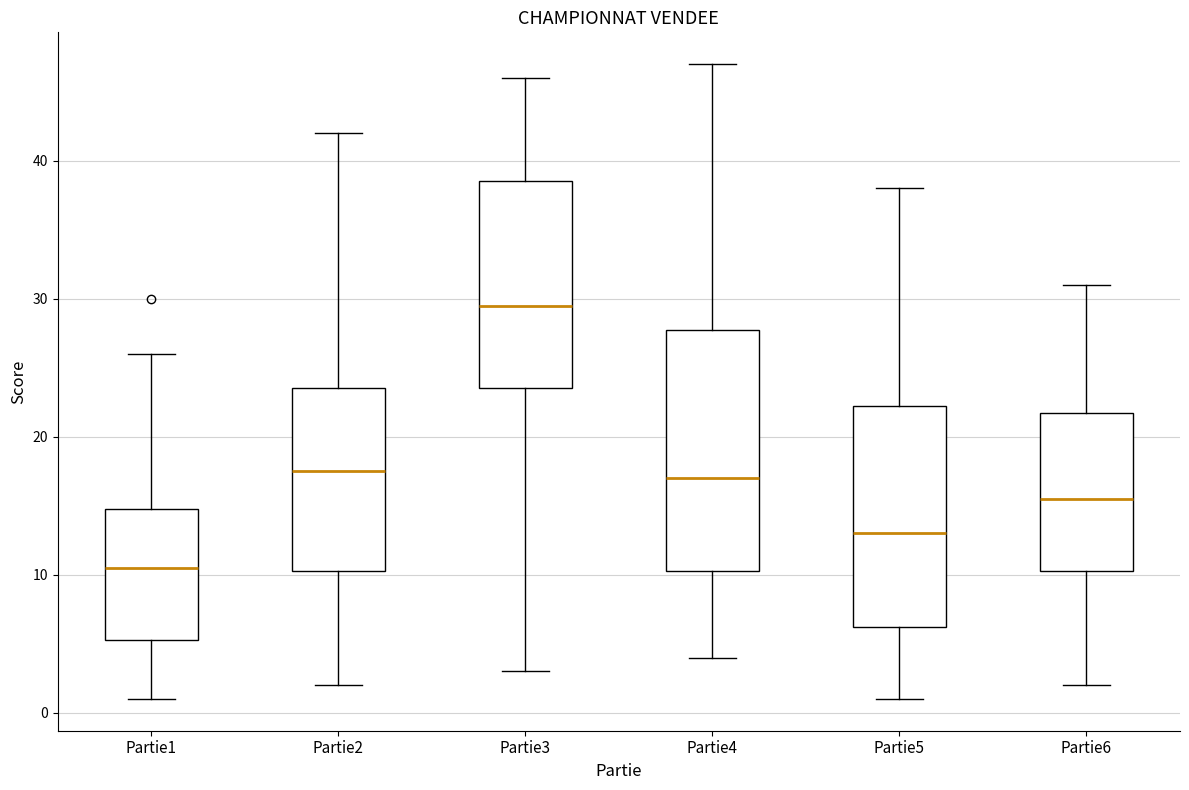

Which box has the highest median line?

Partie3